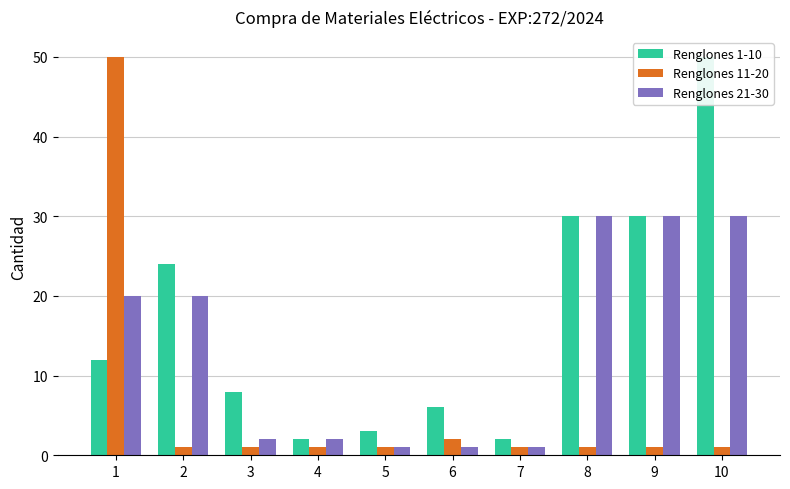

How many distinct data groups are displayed?

3